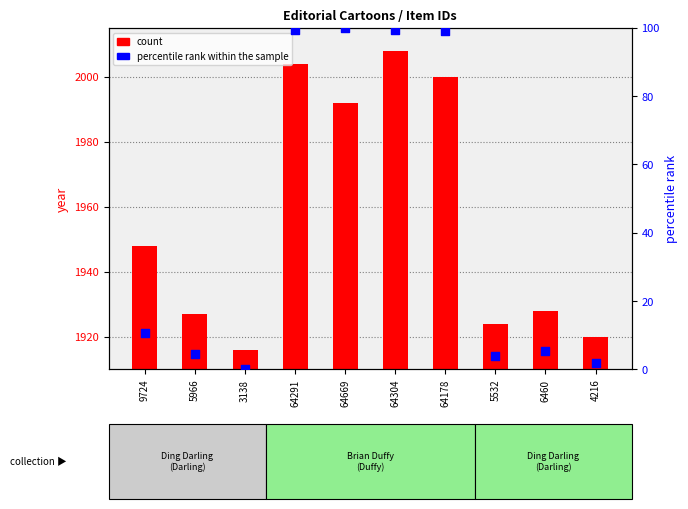

Which series has the largest total across all categories?

count